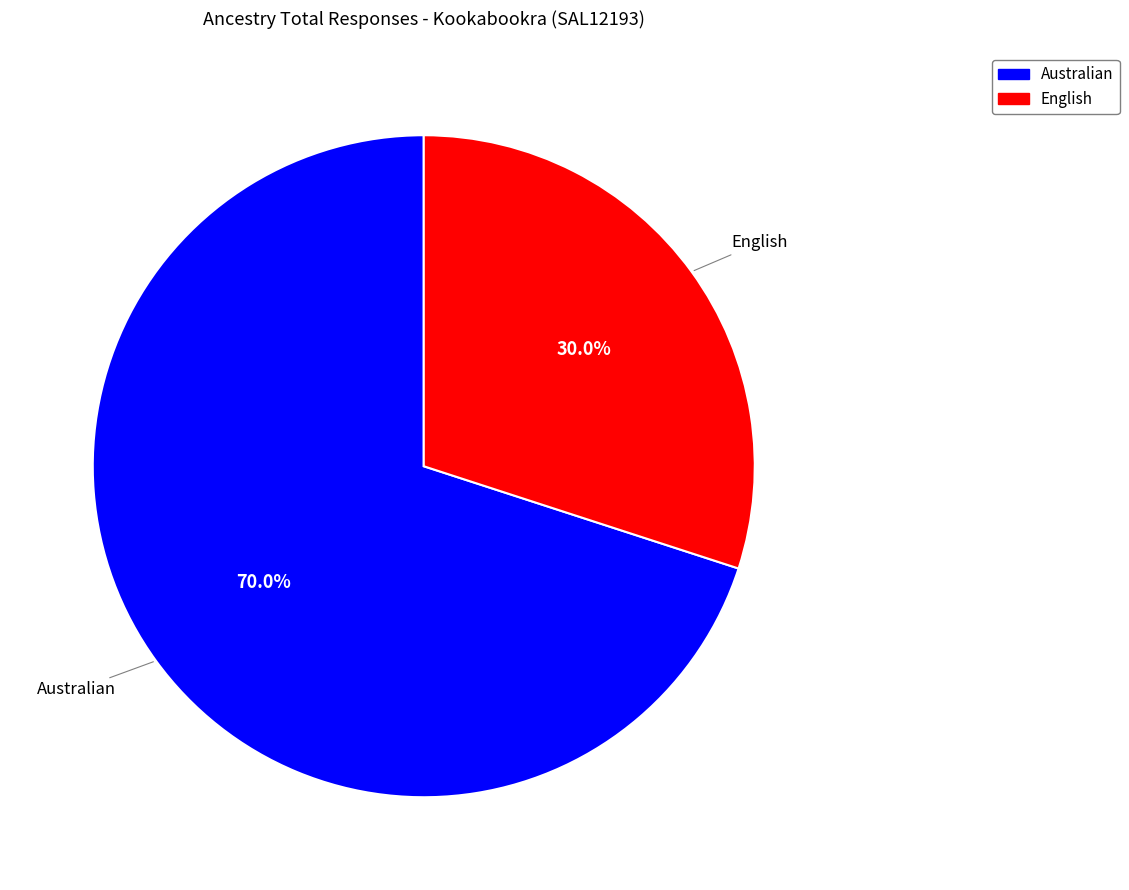

Does any single category account for the majority?

Yes